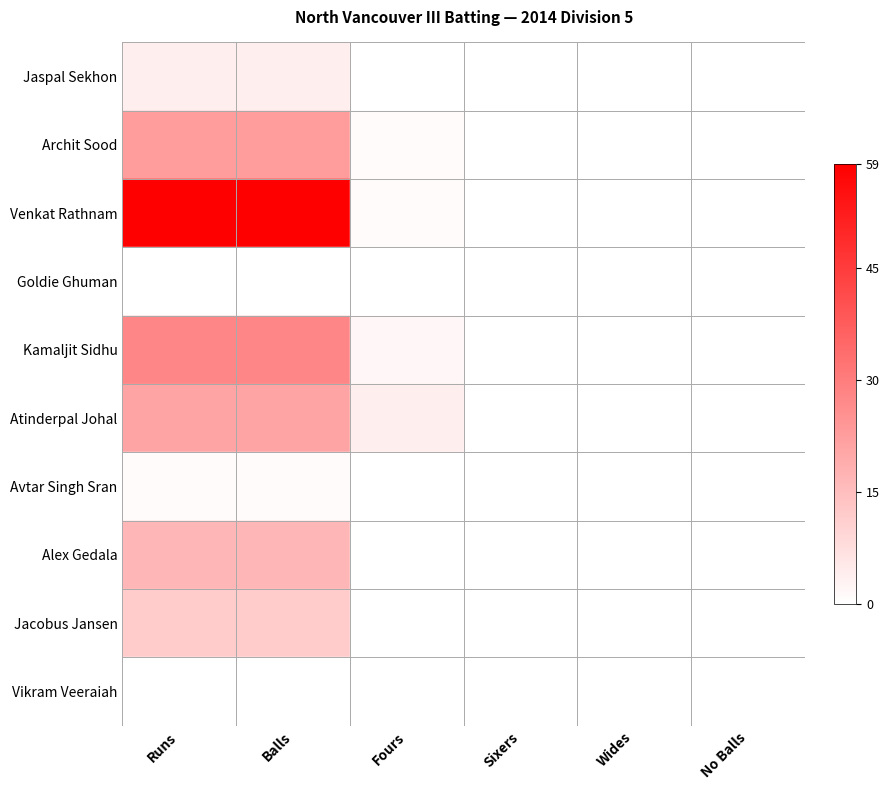

What is the total value across all series at Runs?

165